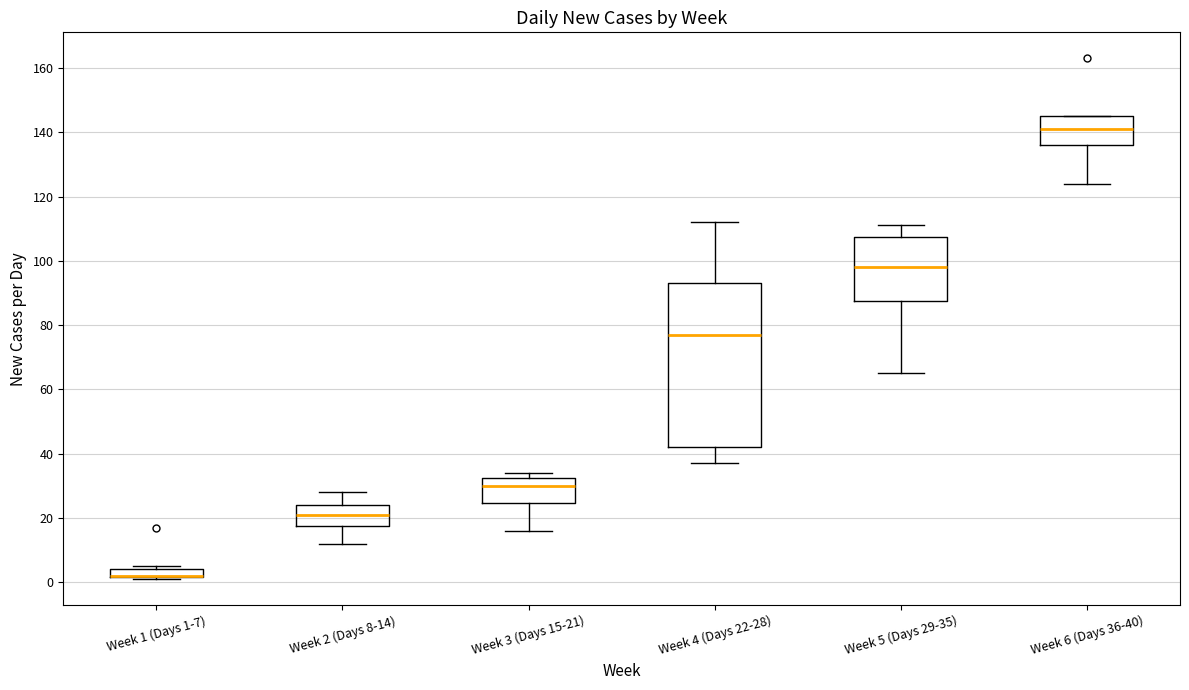

Which box is the tallest, from its lower edge to its upper edge?

Week 4 (Days 22-28)